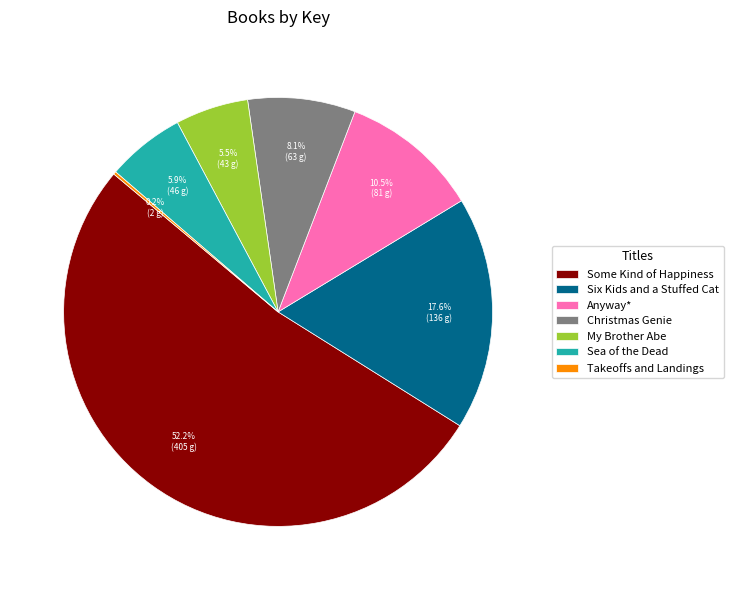

Combined, what portion of the pie is Six Kids and a Stuffed Cat and Anyway*?

28.1%